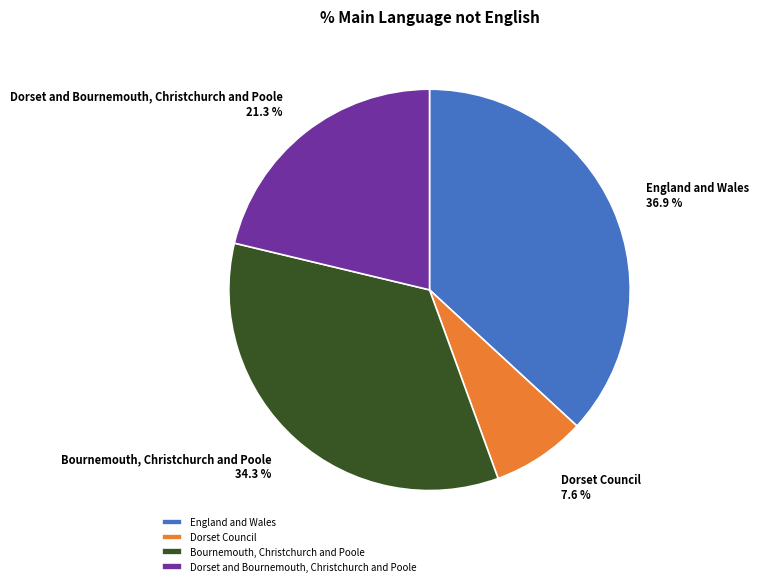

Count the number of slices in the pie.

4